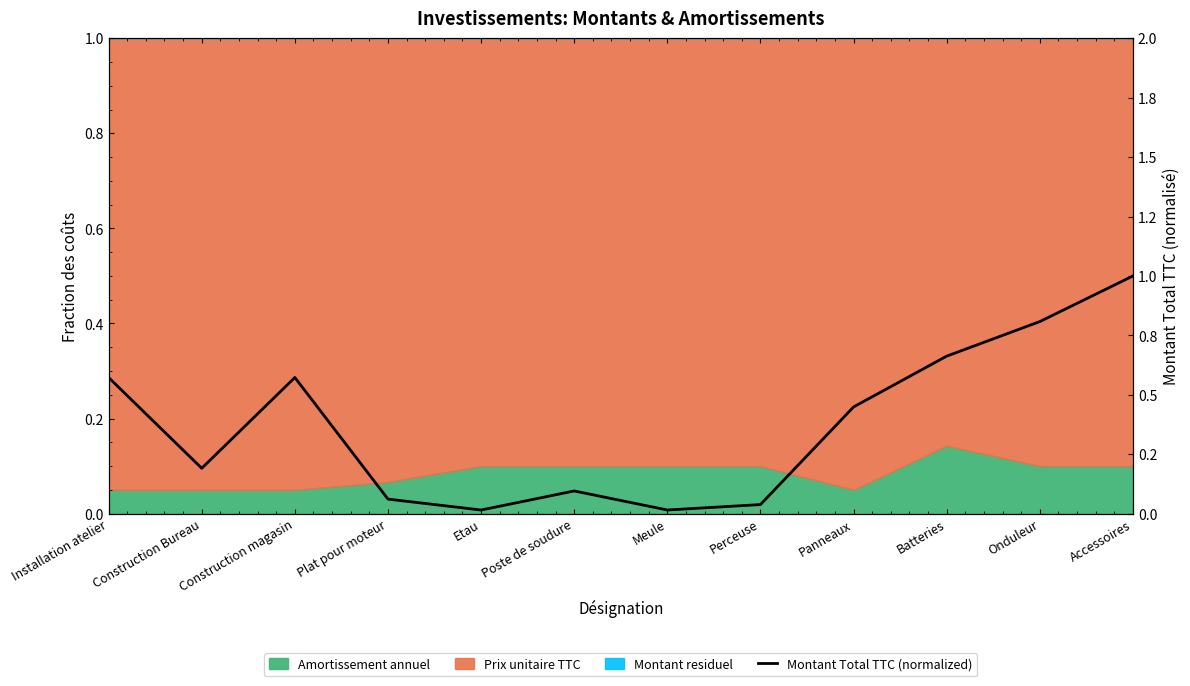

True or false: the data shows 0.1 at Poste de soudure.

False